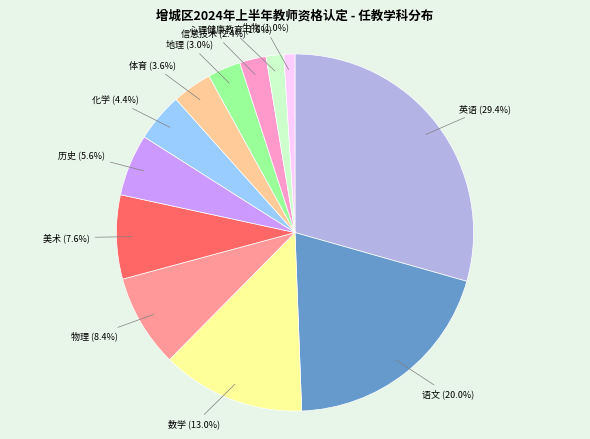

To the nearest percent, what is the average slice percentage?

8%